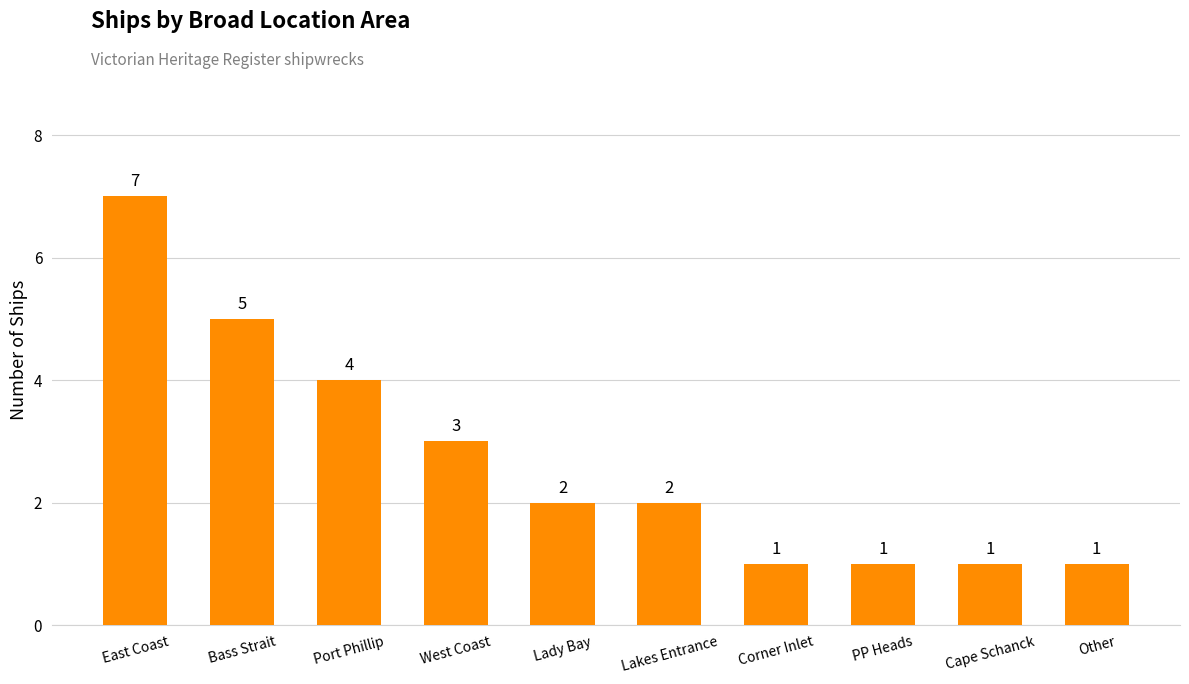

Are the bars grouped side by side (vs. stacked)?

No